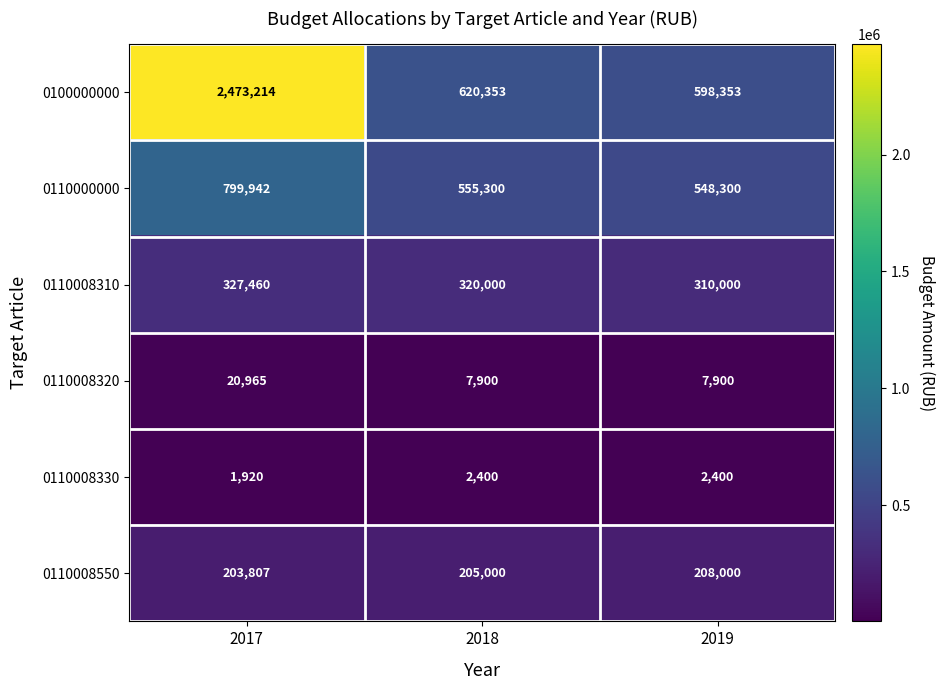

What is the sum of all 0110008330 values?

6720